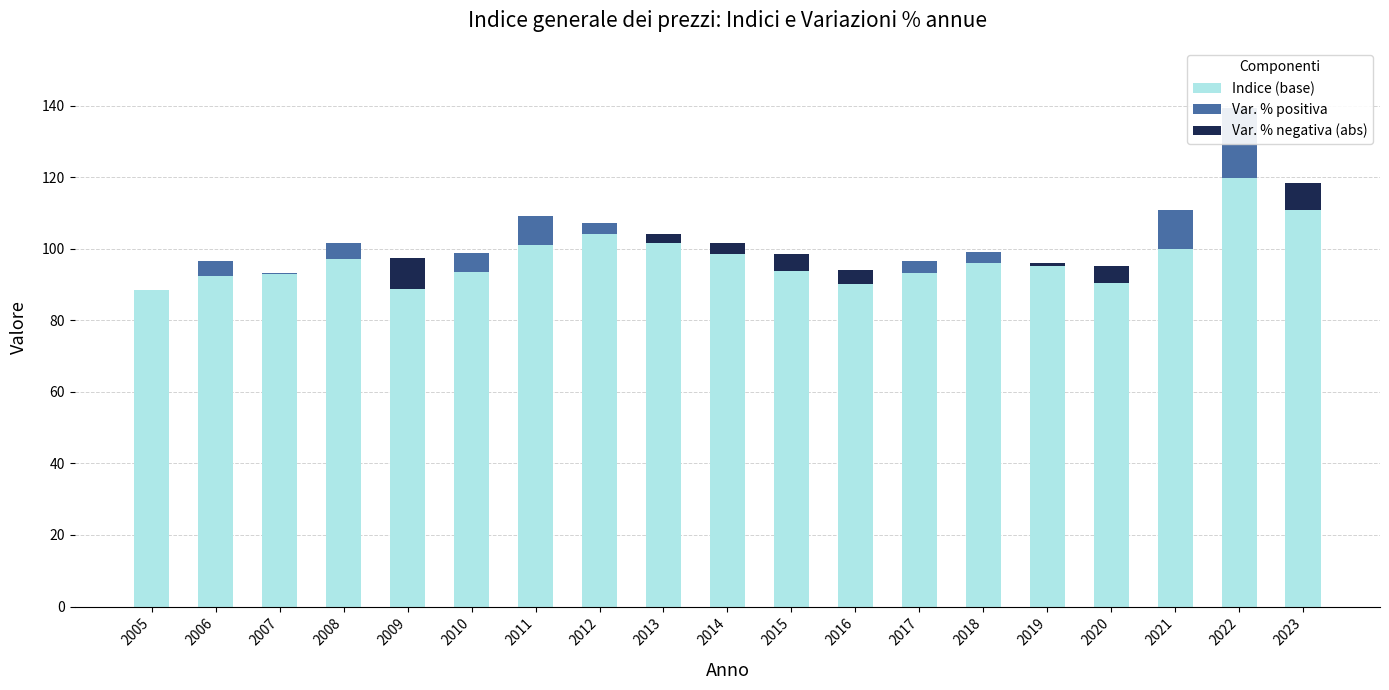

Between 2019 and 2015, which is larger?

2019